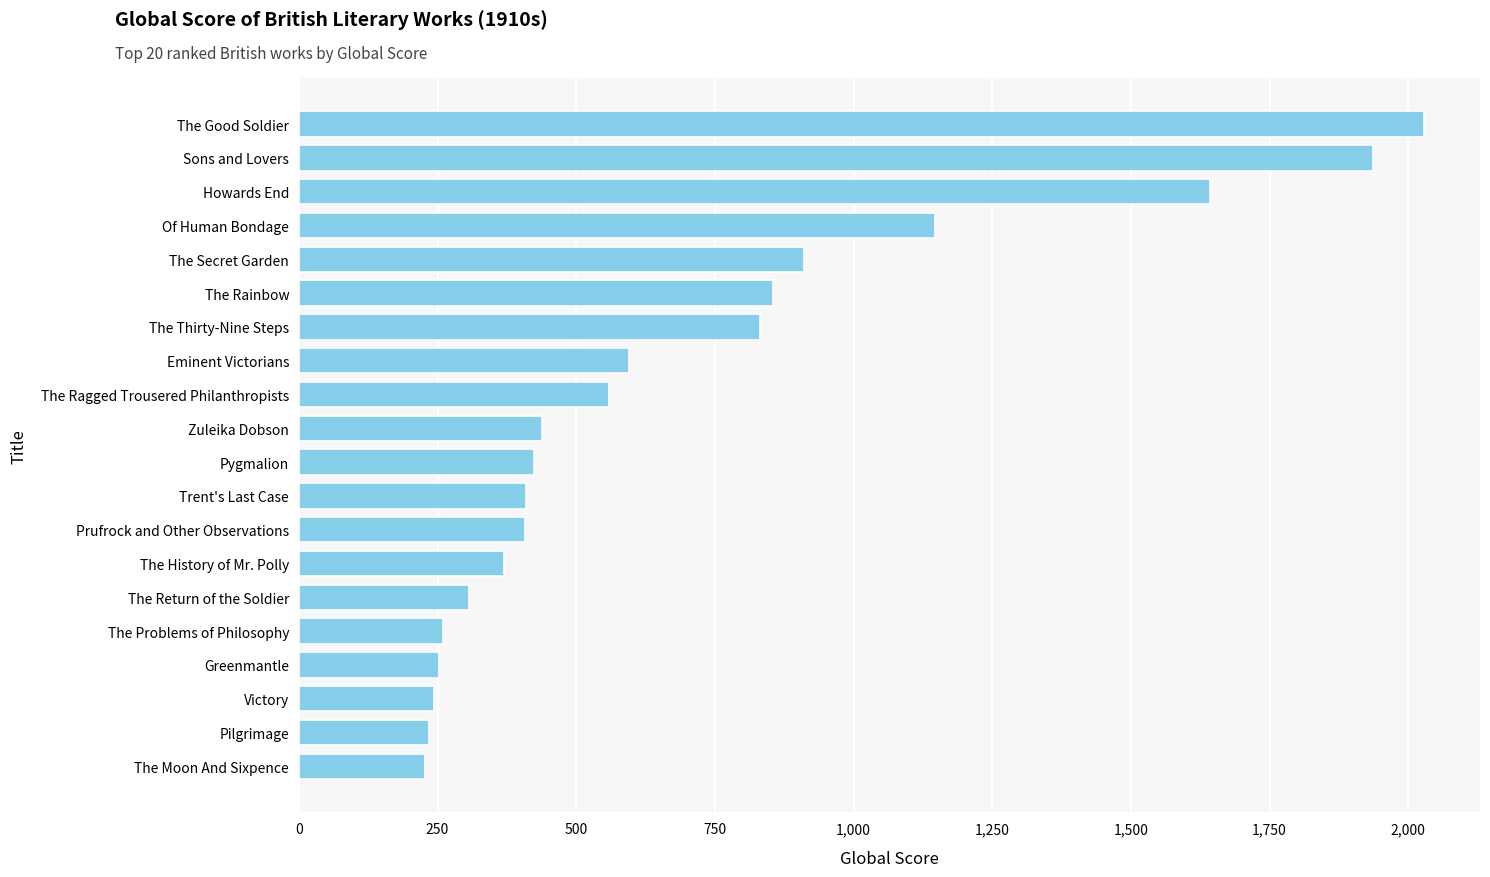

Which has a higher value, The Return of the Soldier or The Good Soldier?

The Good Soldier